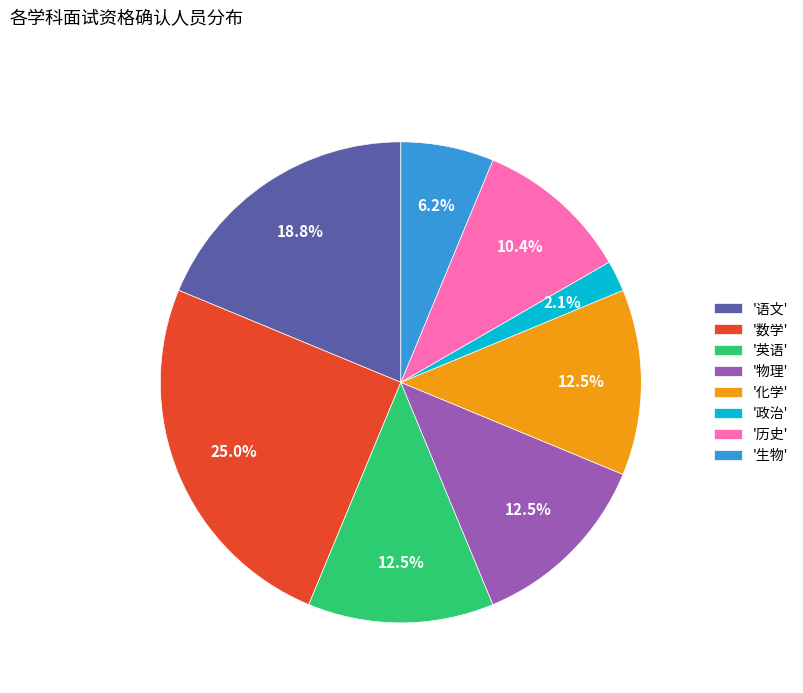

How many segments does this pie chart have?

8